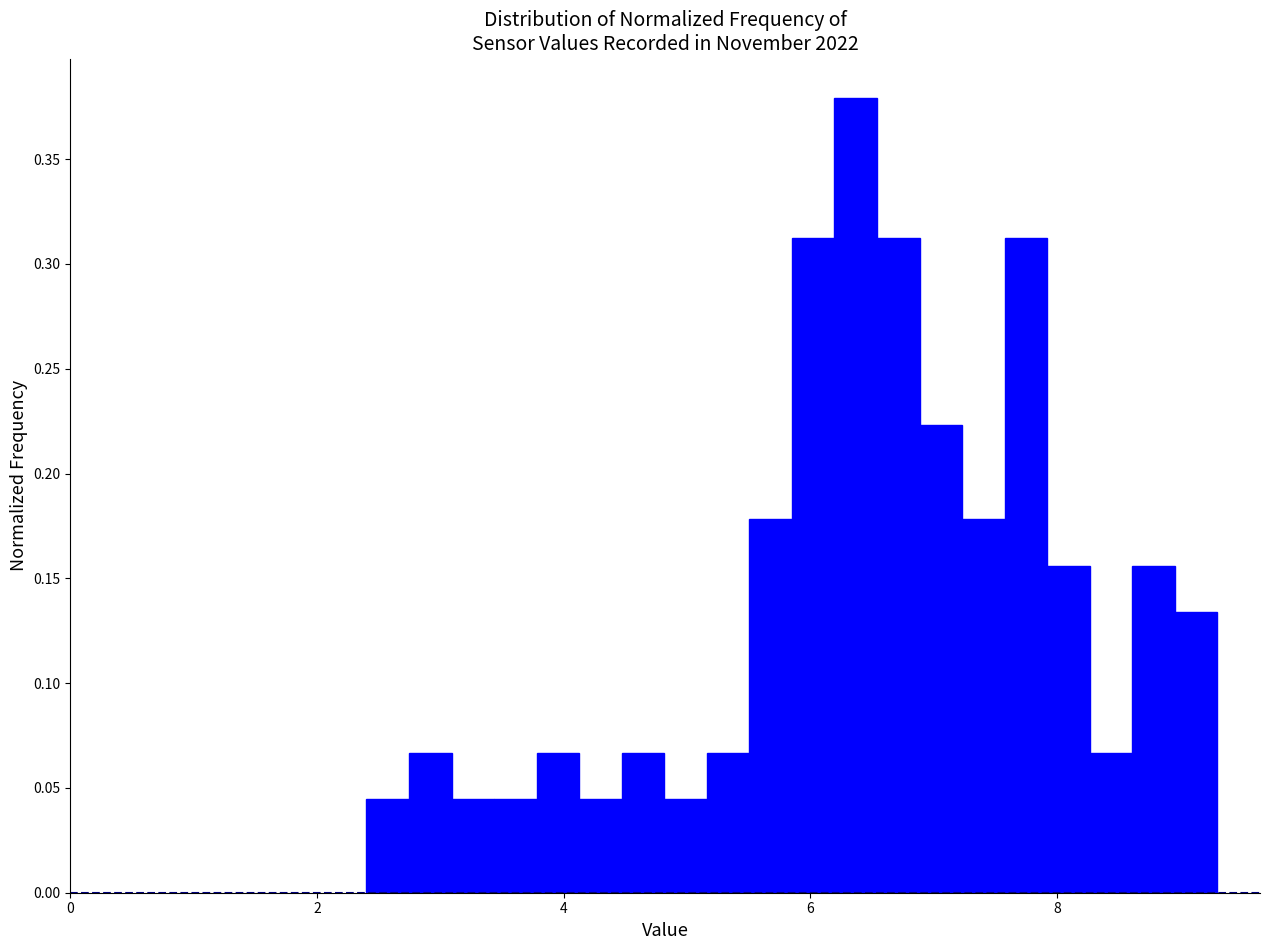

Read against the x-axis, roughly where is the centre of the tallest bar?

6.4